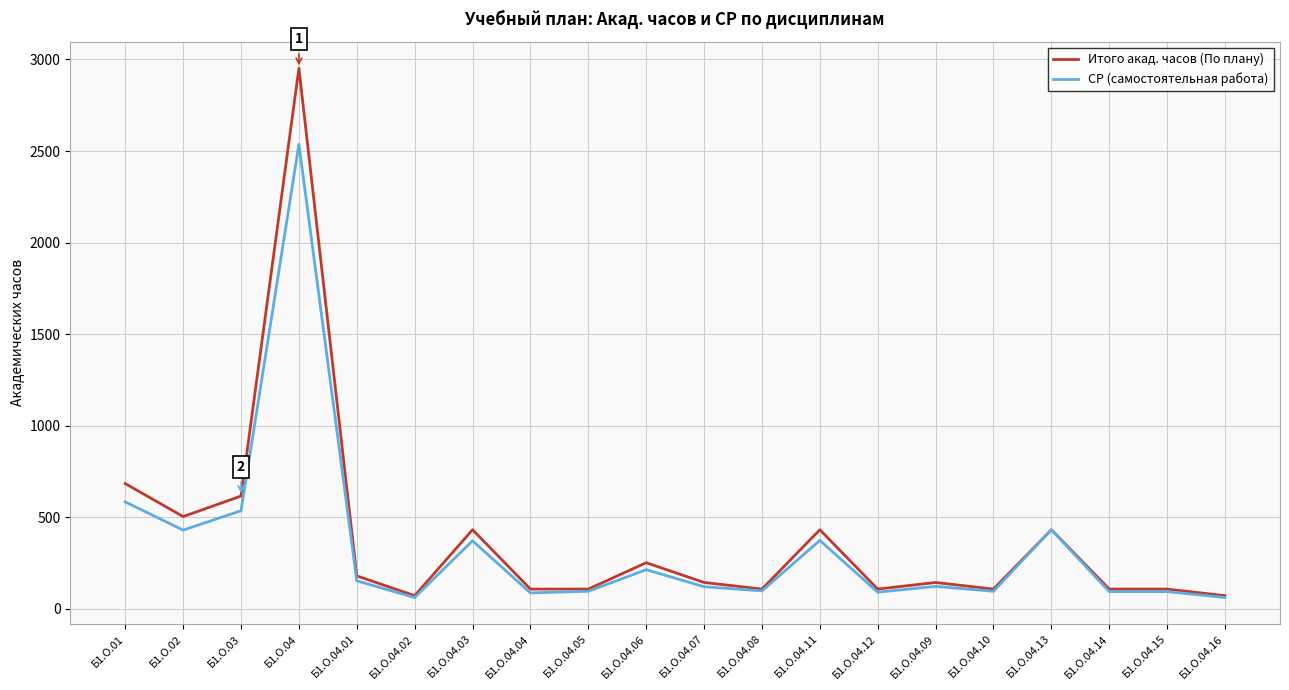

At which category does СР (самостоятельная работа) reach its first local valley?

Б1.О.02